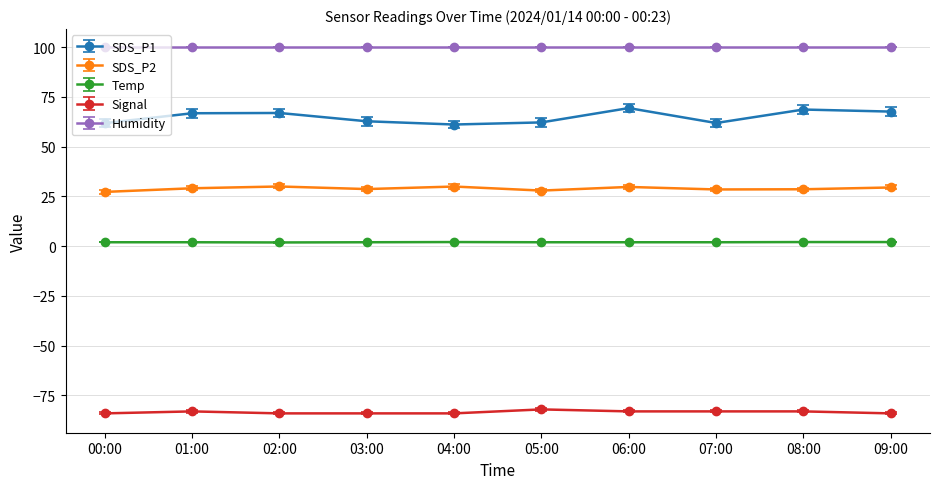

What is the maximum value shown in the chart?

99.9